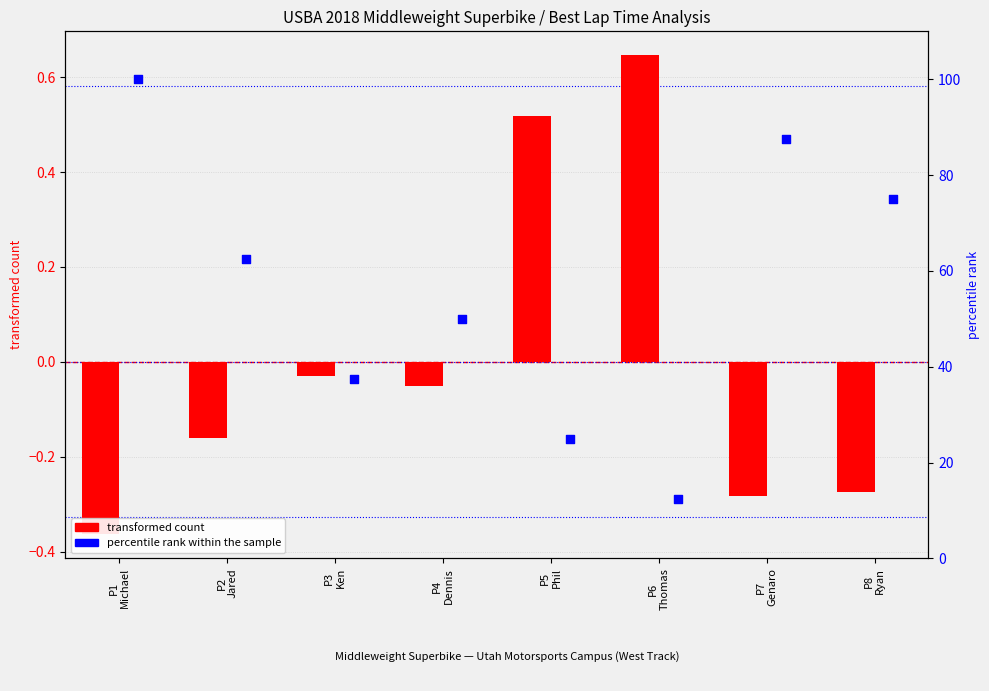

Is the value of percentile rank within the sample at P1
Michael greater than the value of transformed count at P5
Phil?

Yes